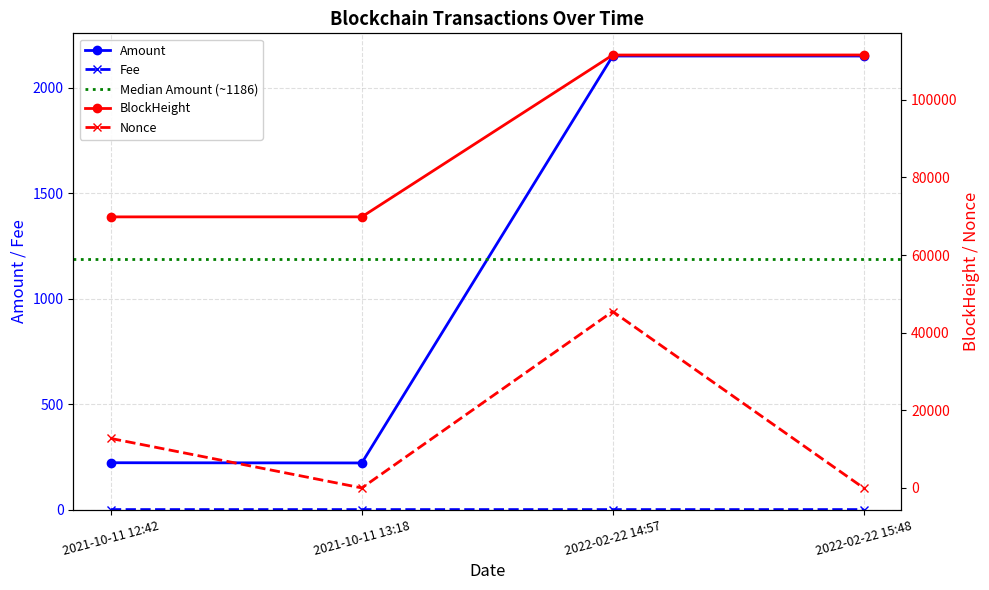

Rank the categories by Amount value from lowest to highest.

2021-10-11 13:18, 2021-10-11 12:42, 2022-02-22 15:48, 2022-02-22 14:57